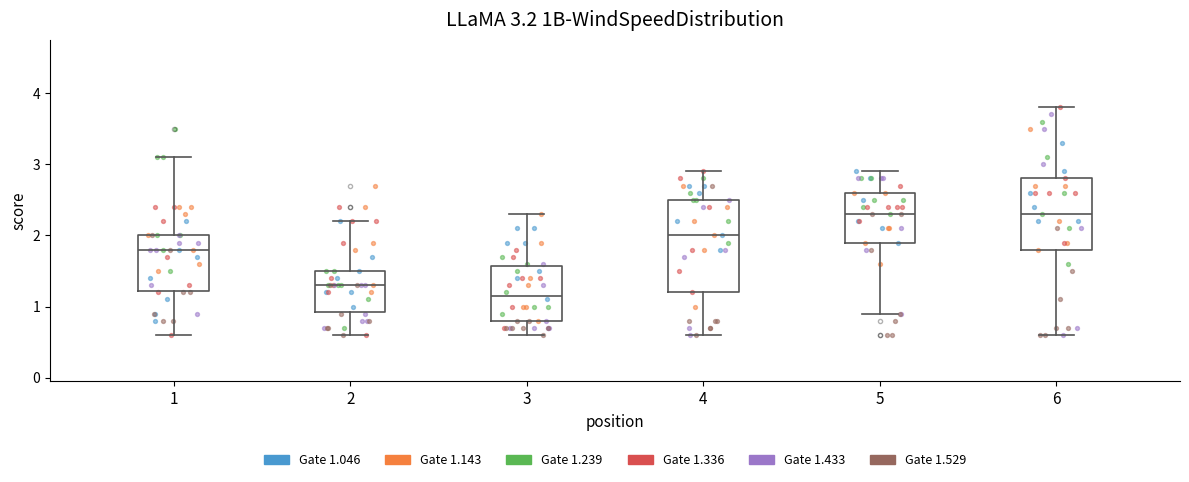

Which box is the tallest, from its lower edge to its upper edge?

4